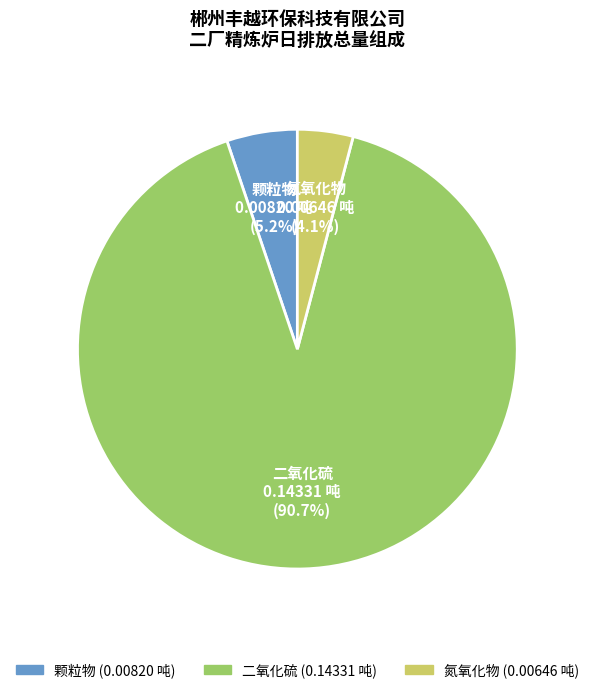

Is there any slice that represents more than half of the pie?

Yes